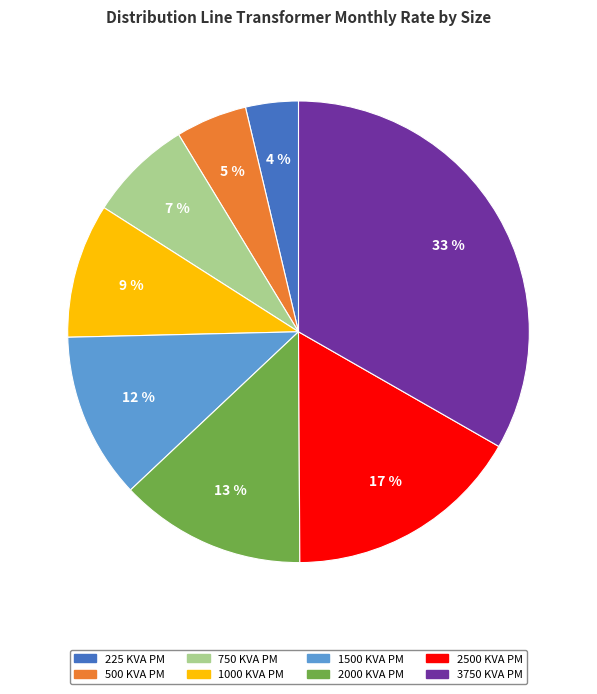

To the nearest percent, what is the difference between the 3750 KVA PM and 750 KVA PM slice percentages?

26%